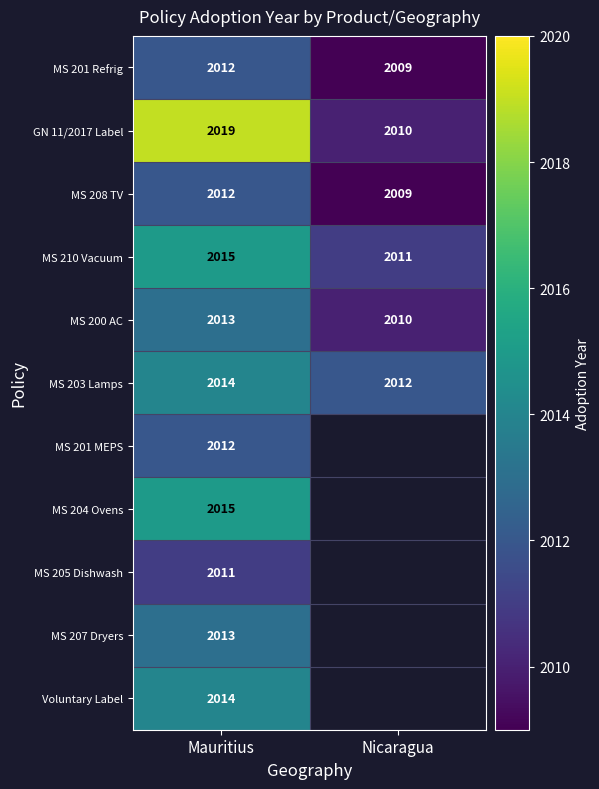

Count the number of categories in the chart.

2